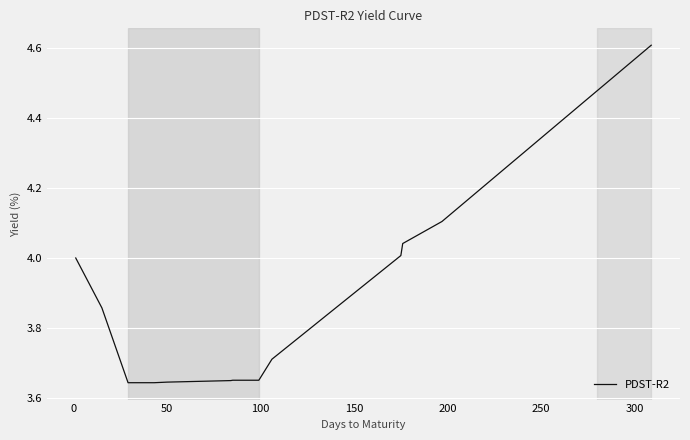

What is the difference between the maximum and minimum values?

1.0